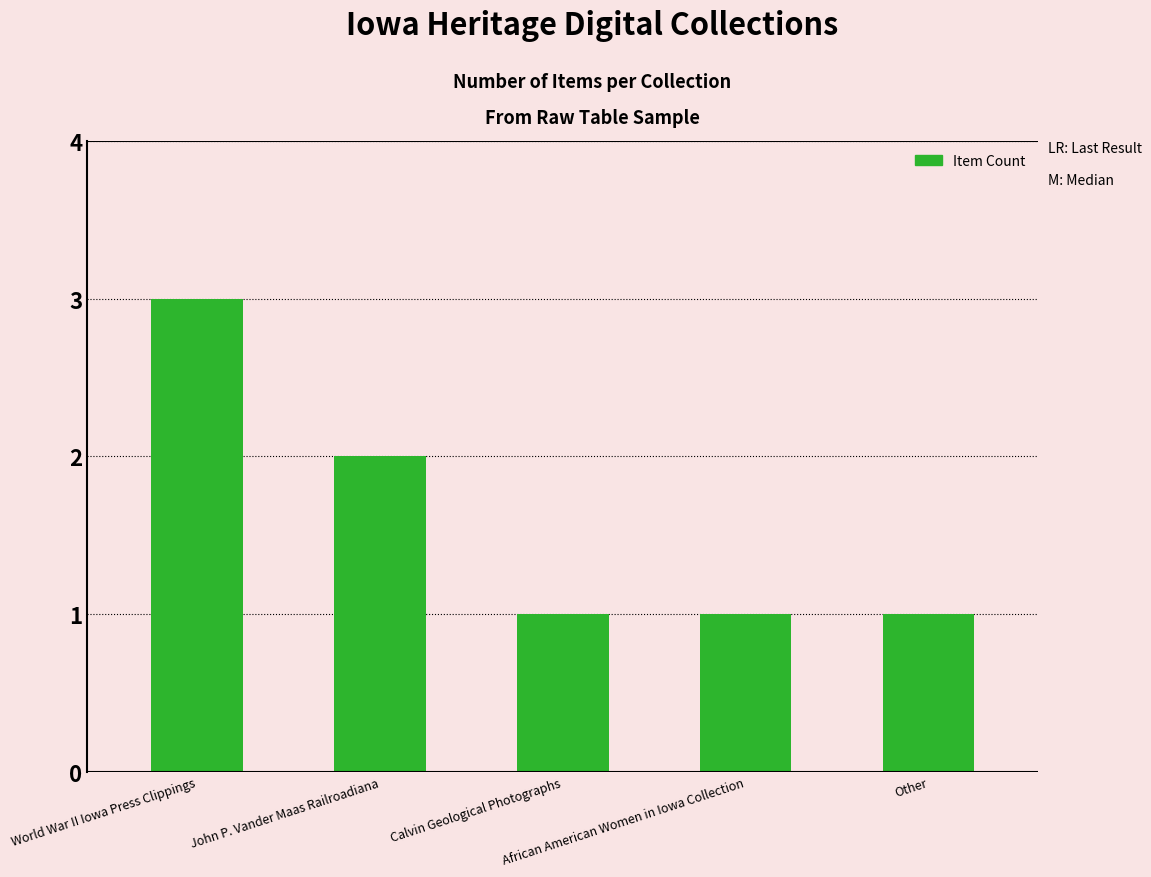

What is the minimum value shown in the chart?

1